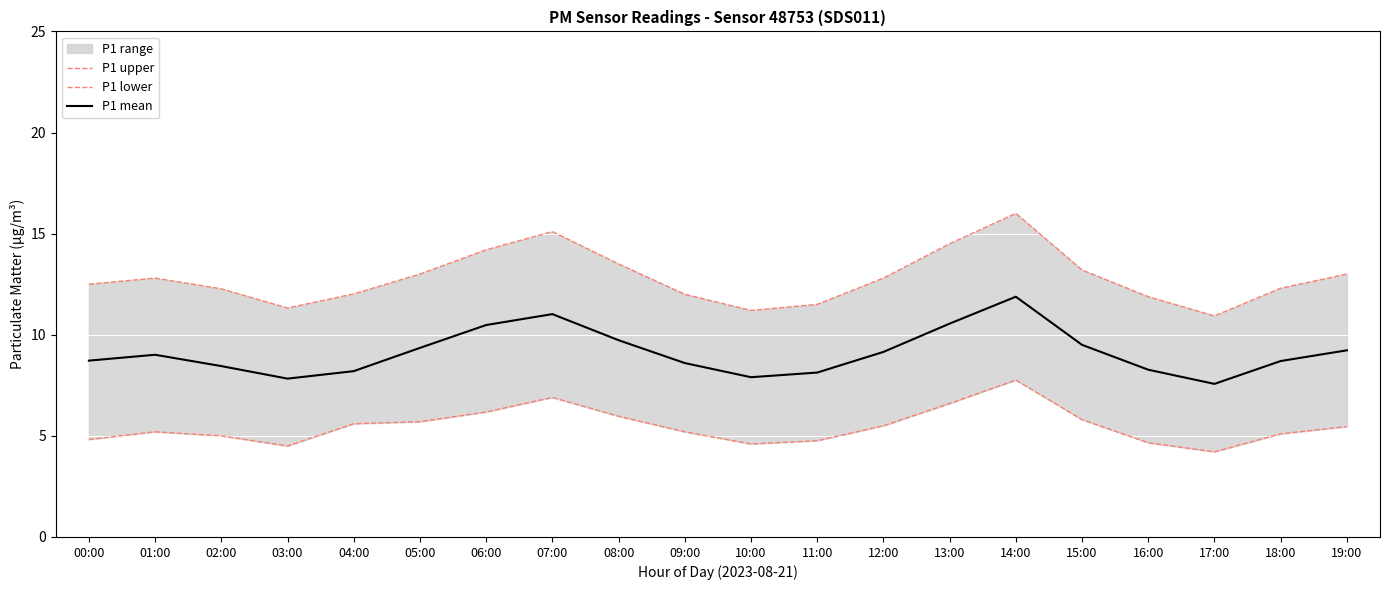

How many data points in P1 lower are less than 5?

6